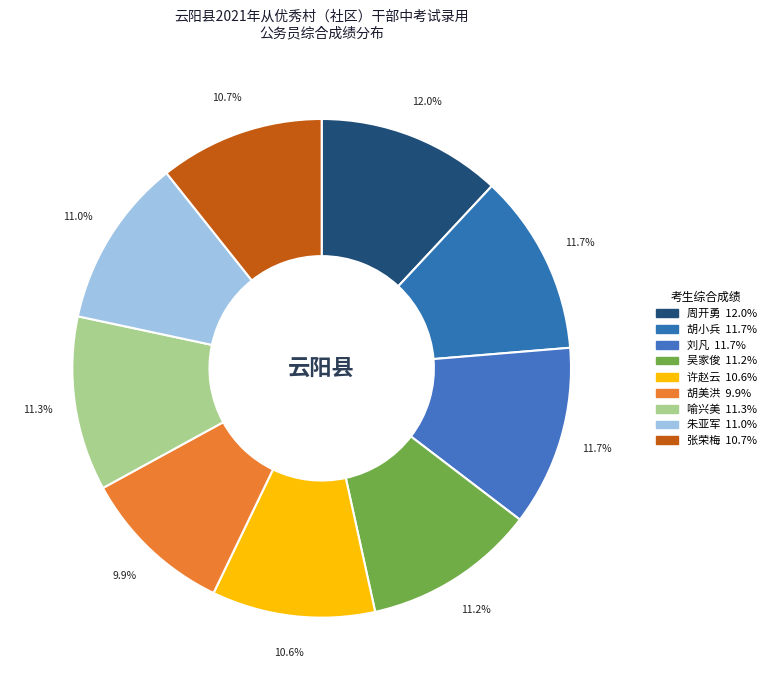

How many segments does this pie chart have?

9